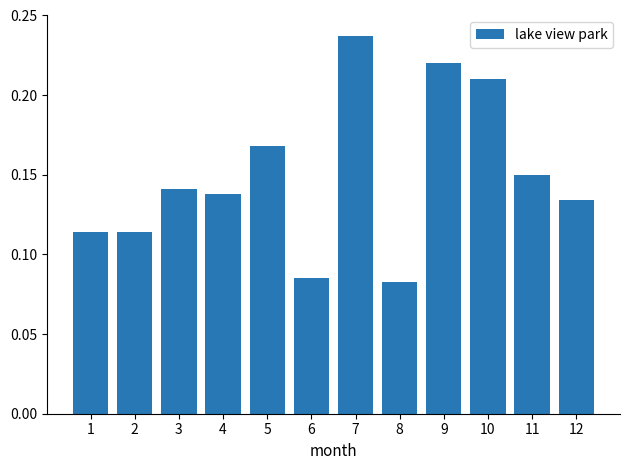

How many values are between 0 and 1?

12